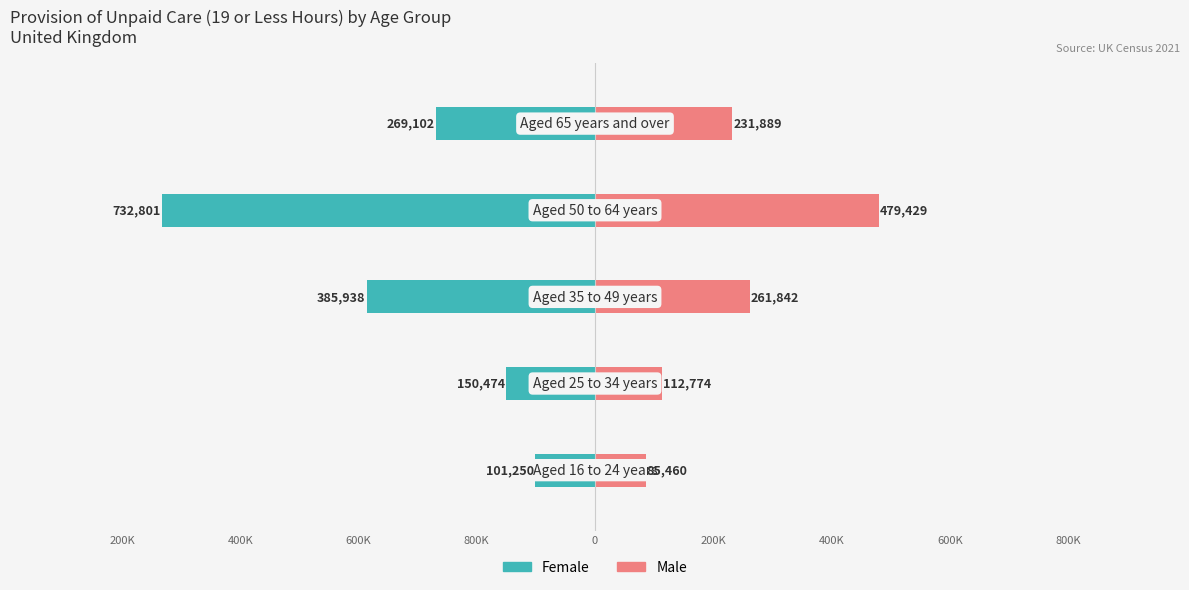

Which has a higher value, 200K or 800K?

800K